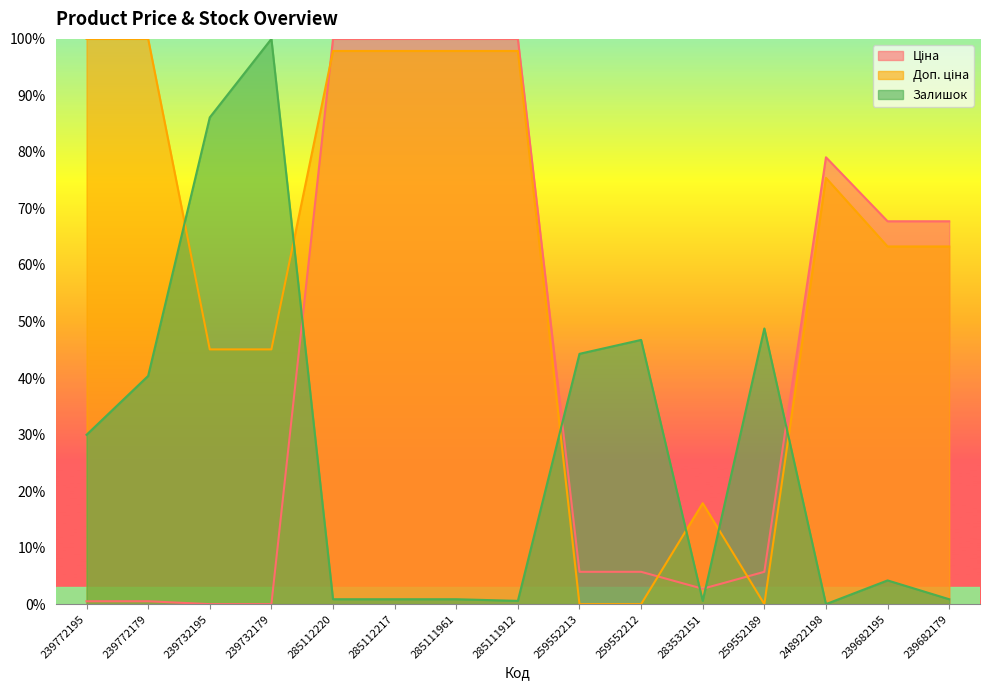

How many lines are shown in the chart?

3